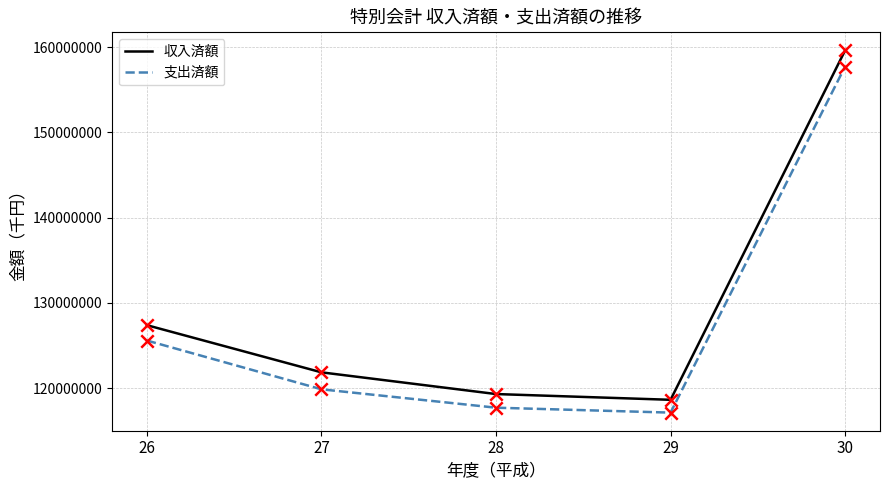

At how many categories does at least one series exceed 141000064?

1